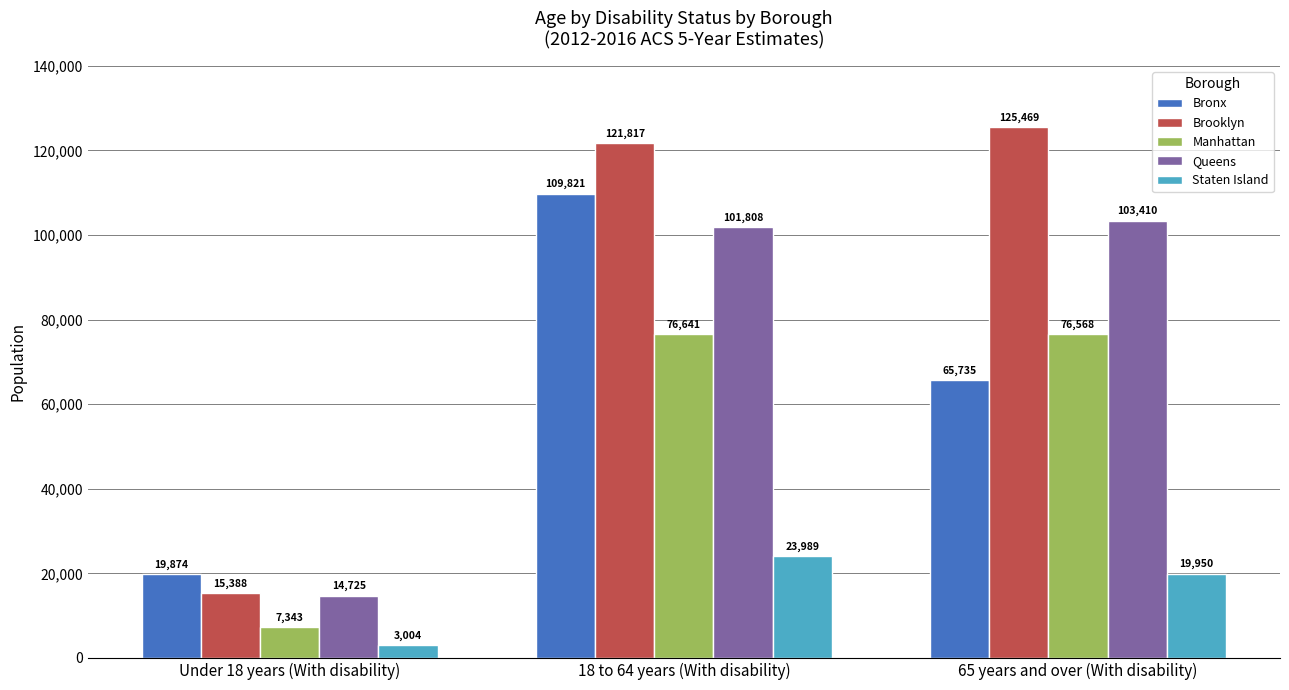

Is the value of Manhattan at 65 years and over (With disability) greater than the value of Staten Island at Under 18 years (With disability)?

Yes